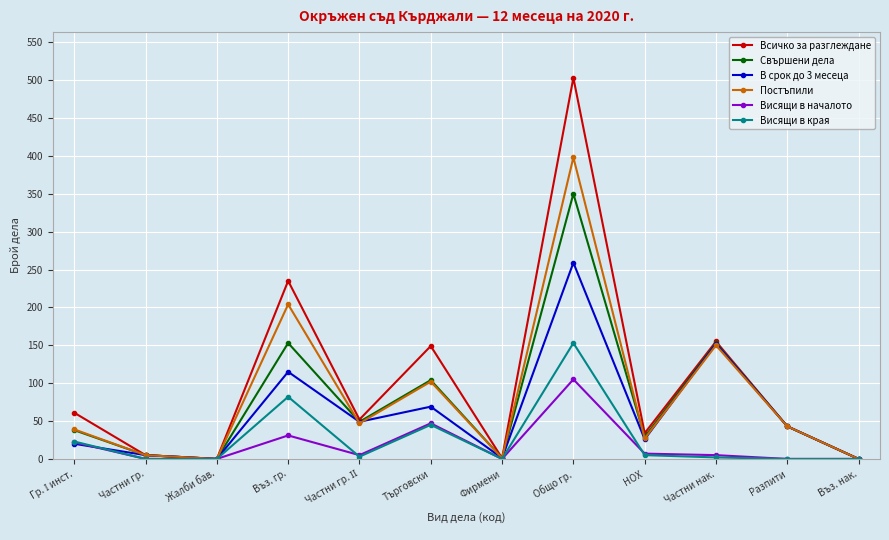

What is the difference between the maximum and minimum values in the В срок до 3 месеца series?

259